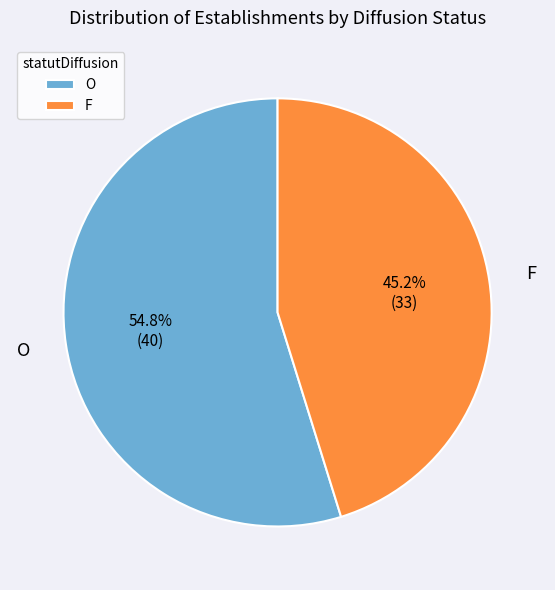

How many segments does this pie chart have?

2